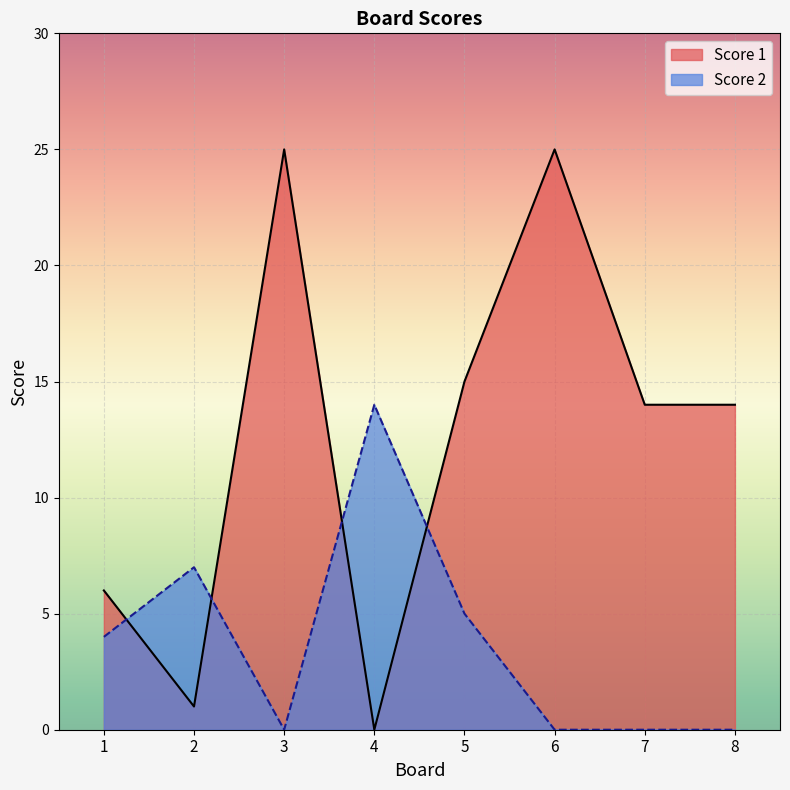

Reading left to right, list all the values displayed in this chart.

Score 1: 6	1	25	0	15	25	14	14
Score 2: 4	7	0	14	5	0	0	0